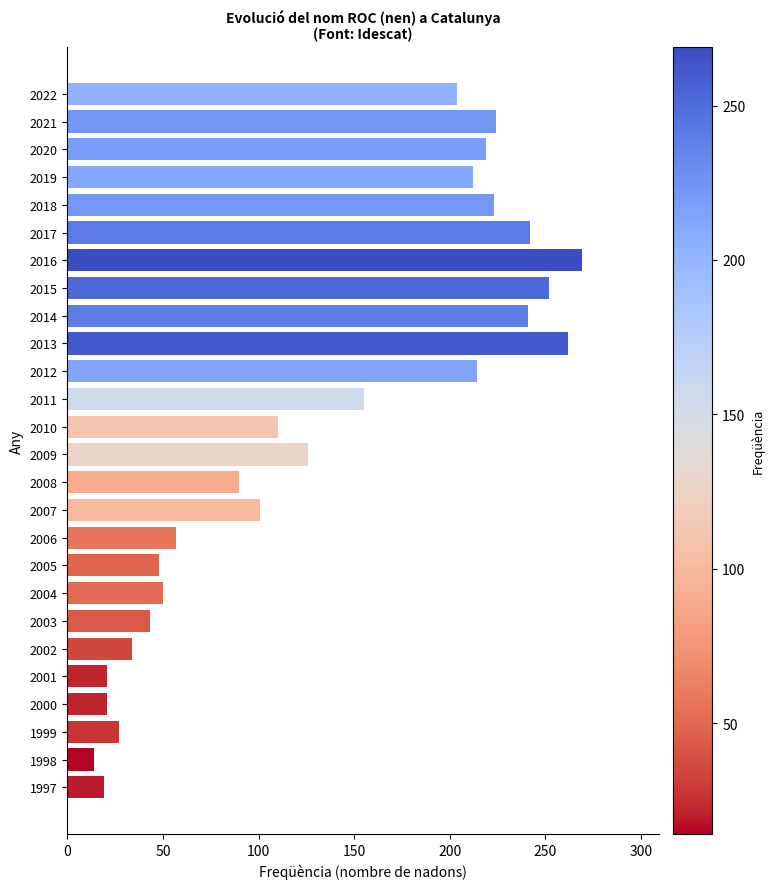

What is the smallest value displayed?

14